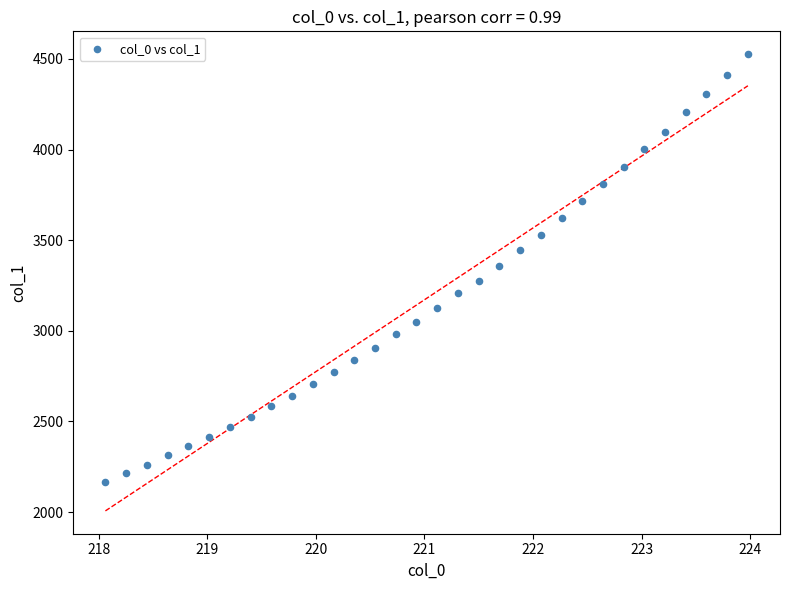

What is the range of Y values (max minus min)?

2358.6